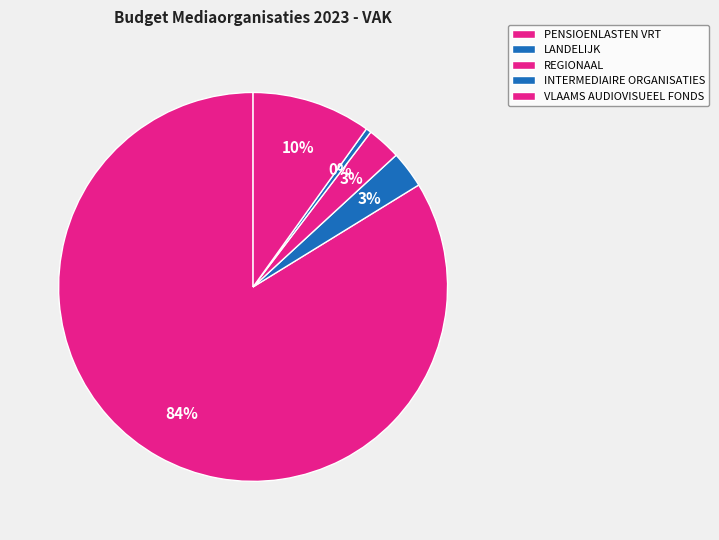

What is the total percentage of INTERMEDIAIRE ORGANISATIES and REGIONAAL?

3.3%